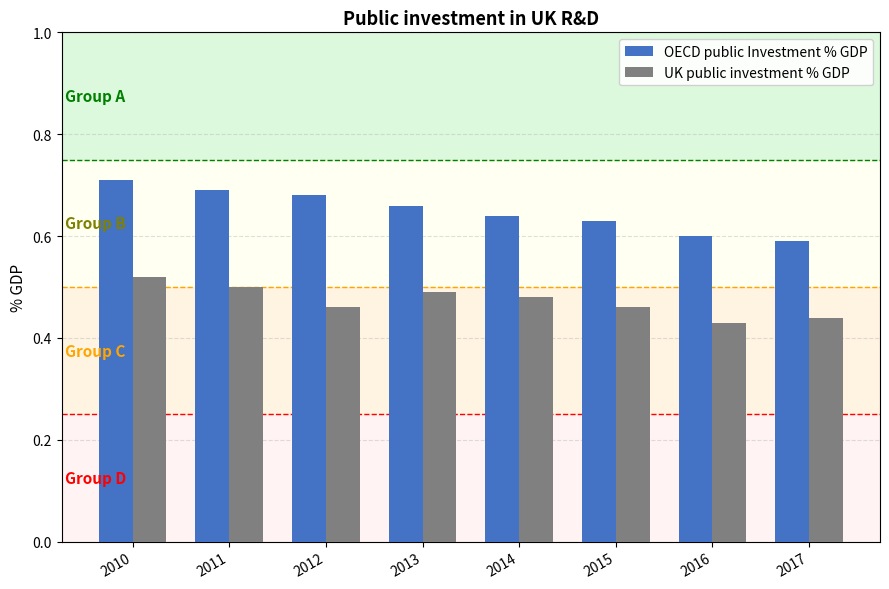

How many data points does each series have?

8